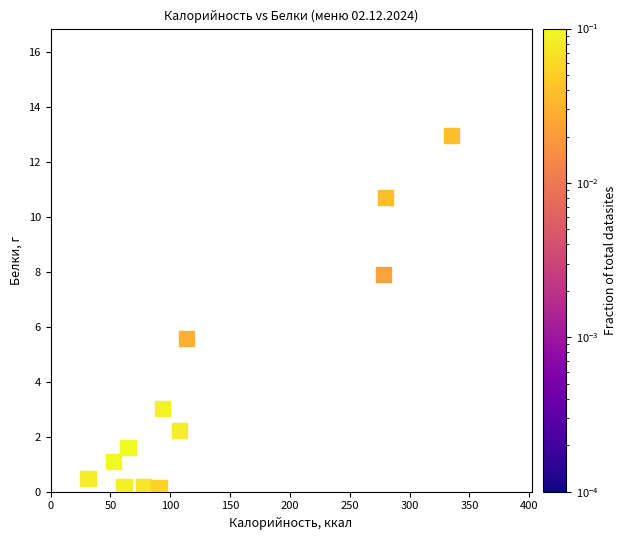

What is the range of Y values (max minus min)?

12.8